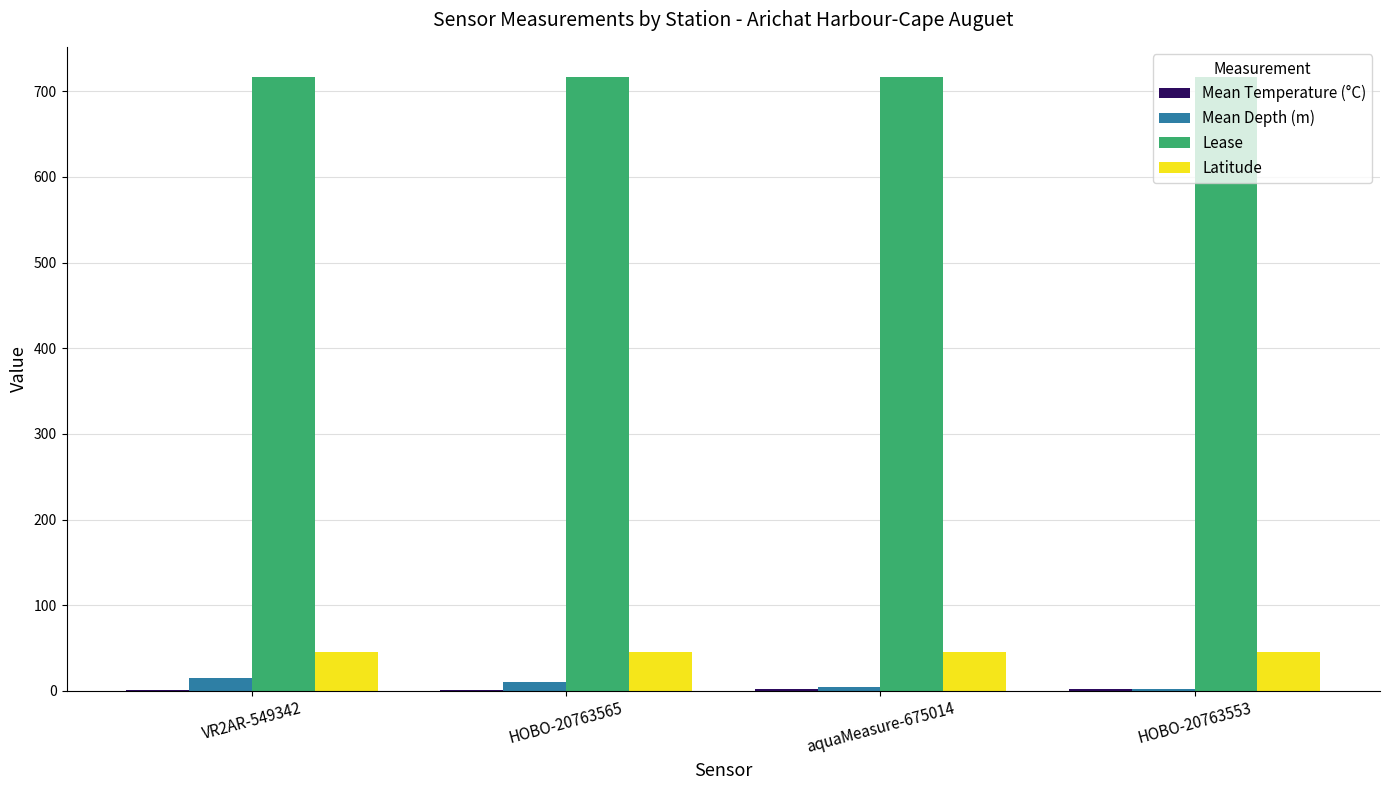

Which series has the largest total across all categories?

Lease